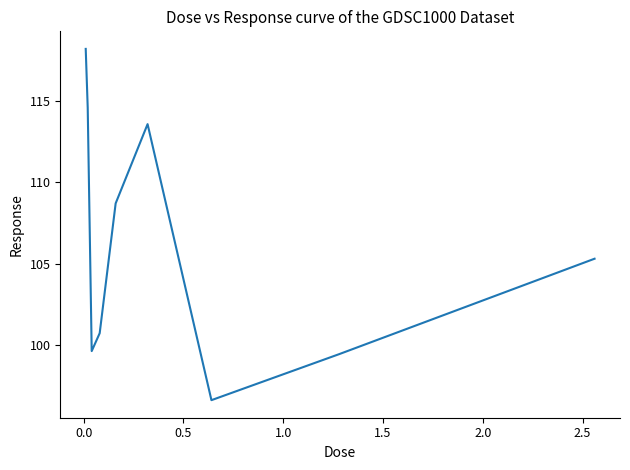

What is the minimum value shown in the chart?

96.6